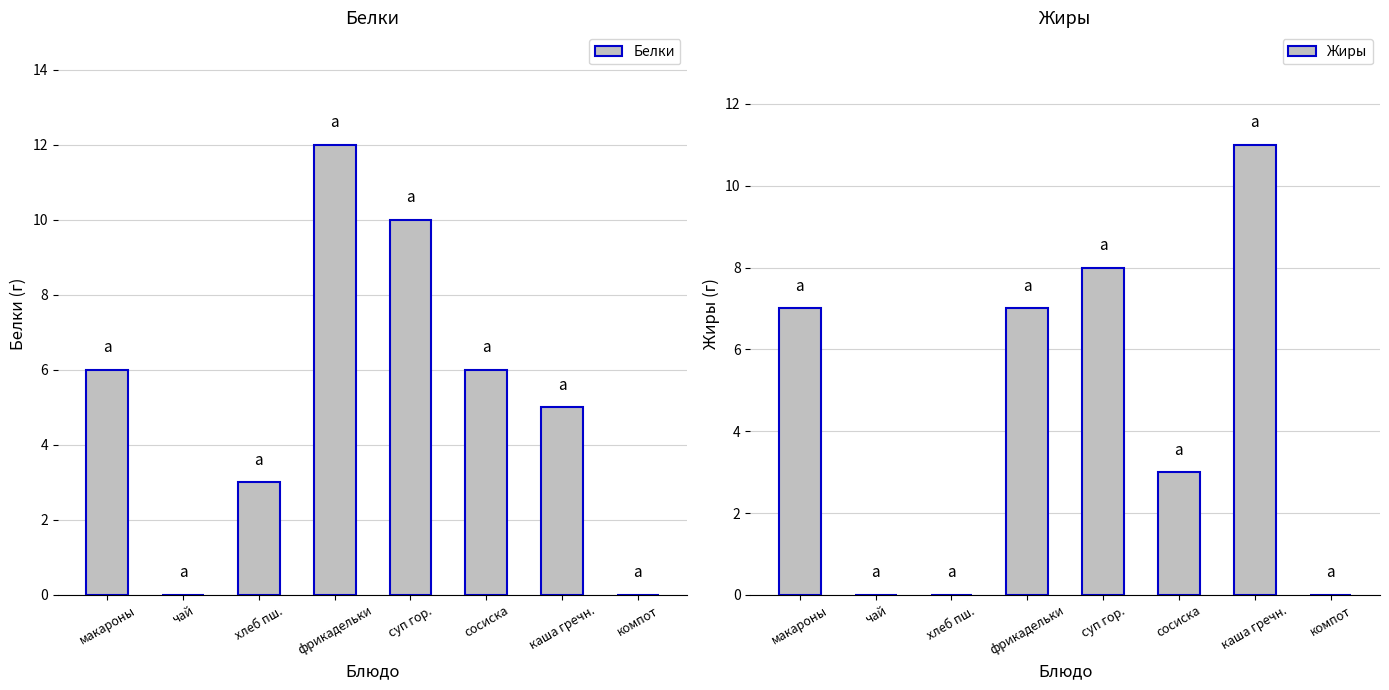

Rank the series at хлеб пш. from highest to lowest value.

Белки, Жиры